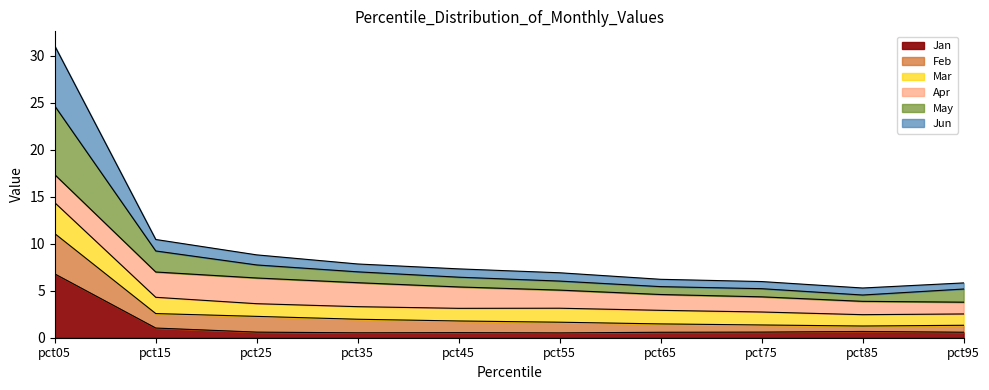

Is the value of Jan at pct95 greater than the value of Feb at pct35?

No